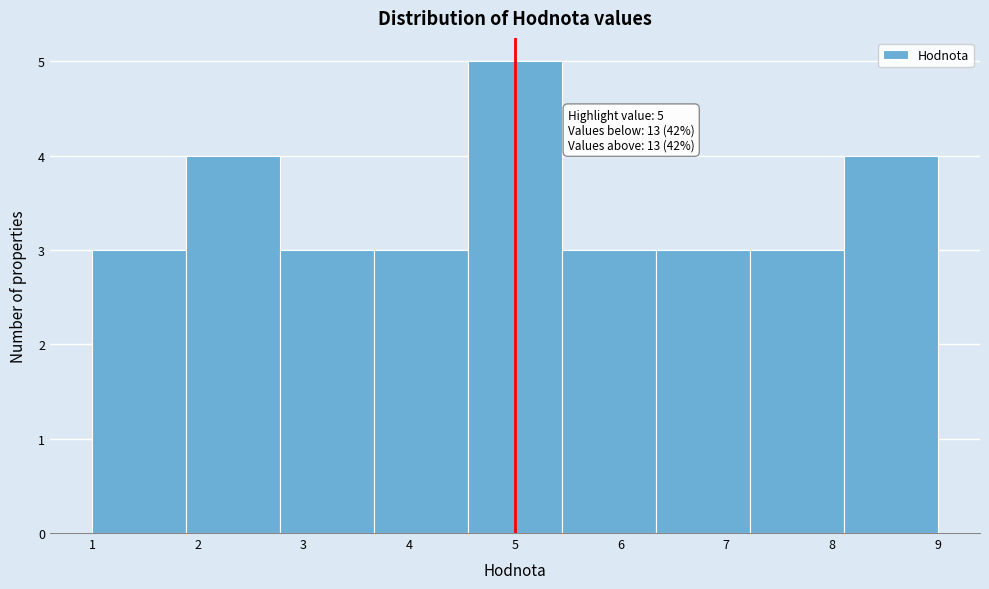

Over which range of the x-axis is the bar tallest?

4.6 to 5.4